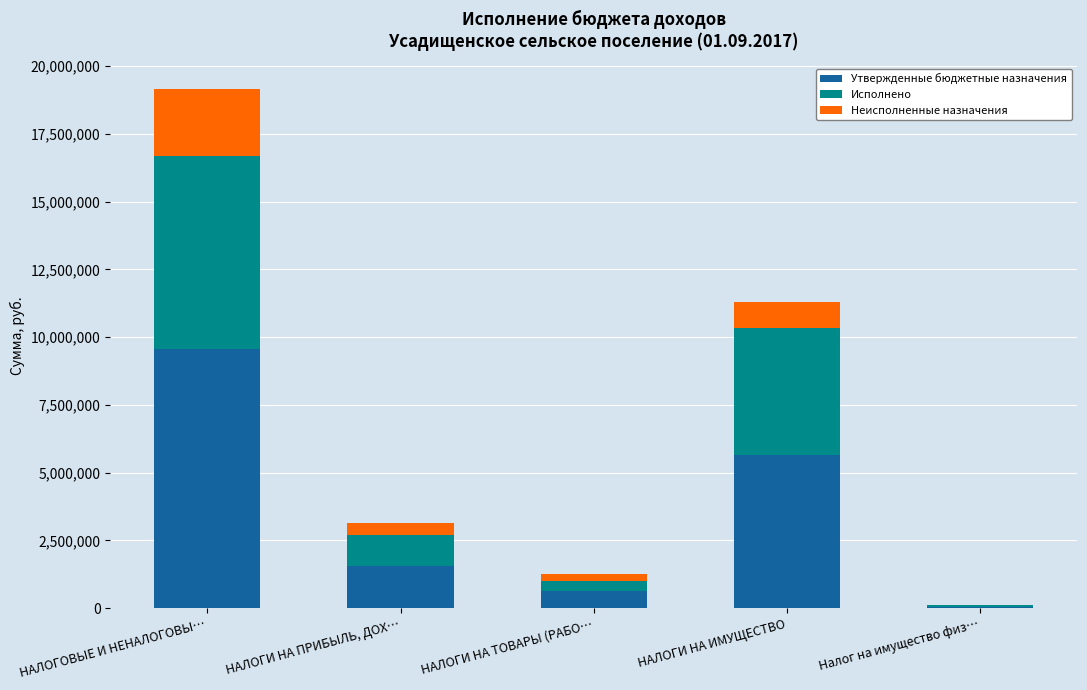

At which category is the sum across all series the highest?

НАЛОГОВЫЕ И НЕНАЛОГОВЫ…